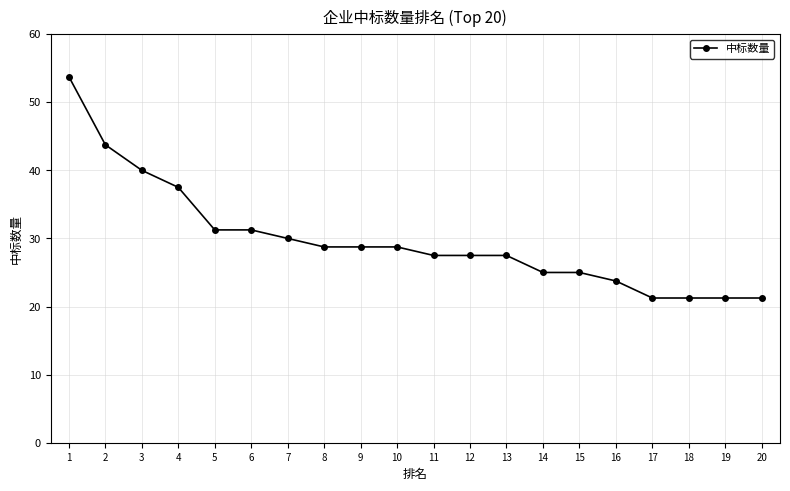

Which has a higher value, 8 or 1?

1